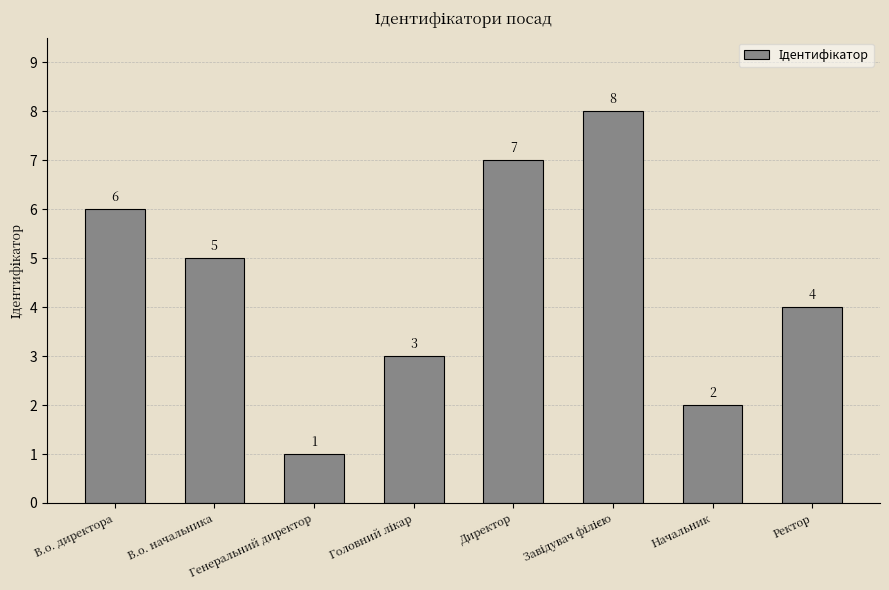

What is the difference between the maximum and minimum values?

7